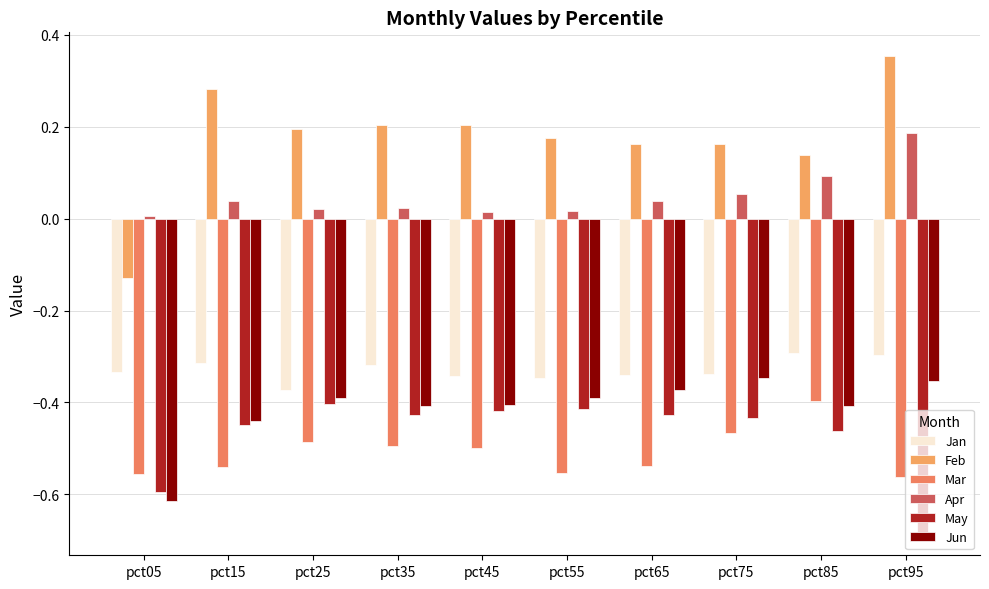

What are all the series names shown in the legend?

Jan, Feb, Mar, Apr, May, Jun